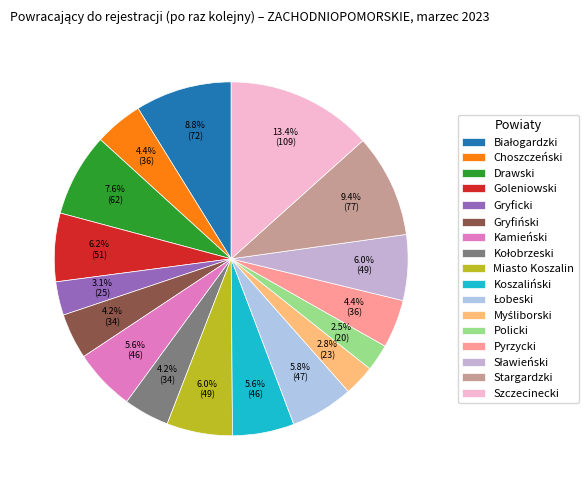

How many segments does this pie chart have?

17